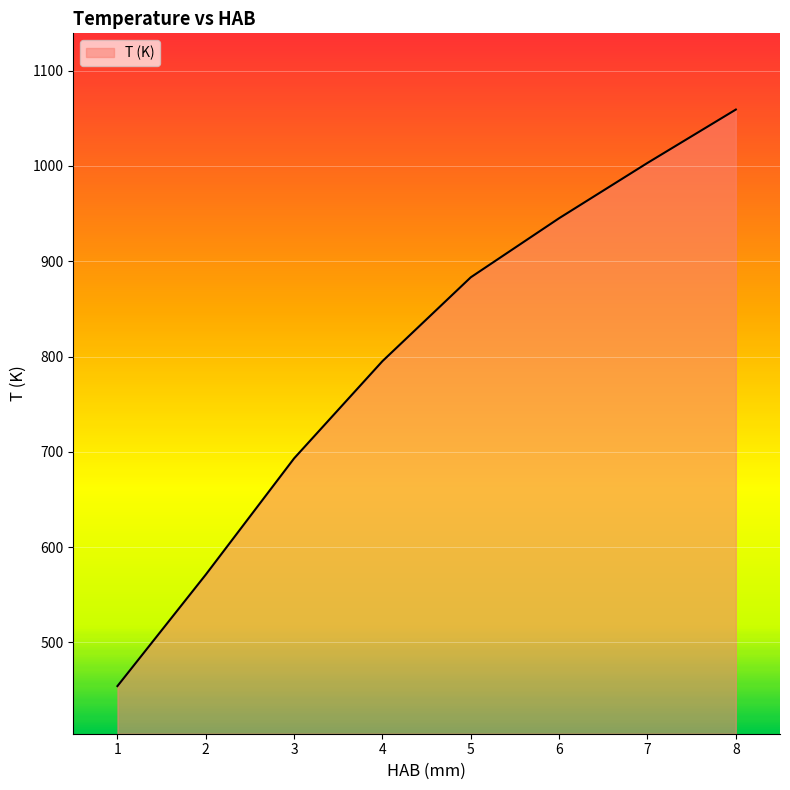

What is the sum of the values at 4 and 2?

1366.3